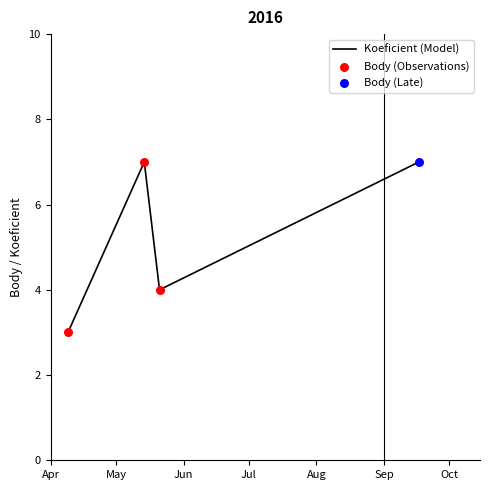

What is the average value?

5